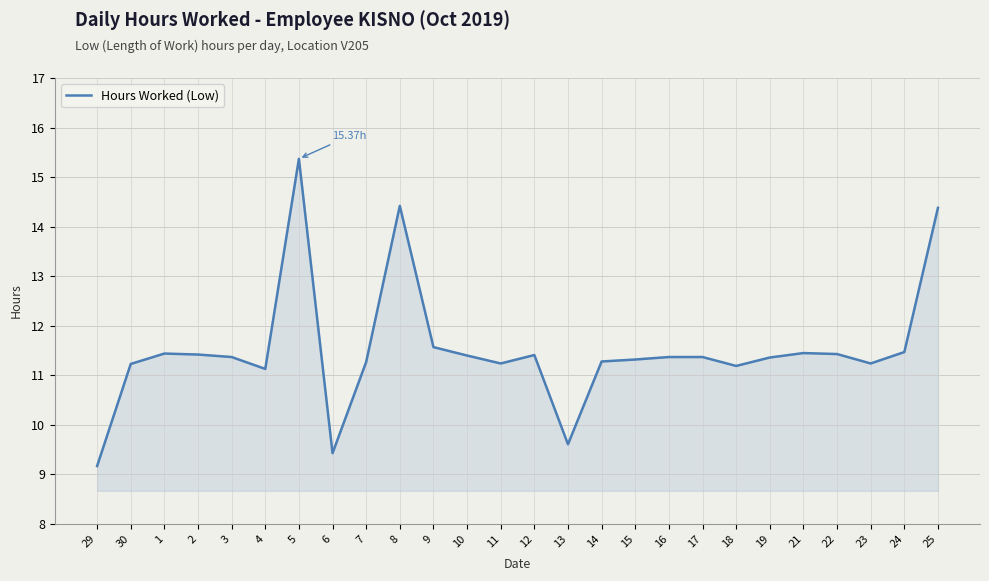

What is the change in value from 3 to 11?

-0.1